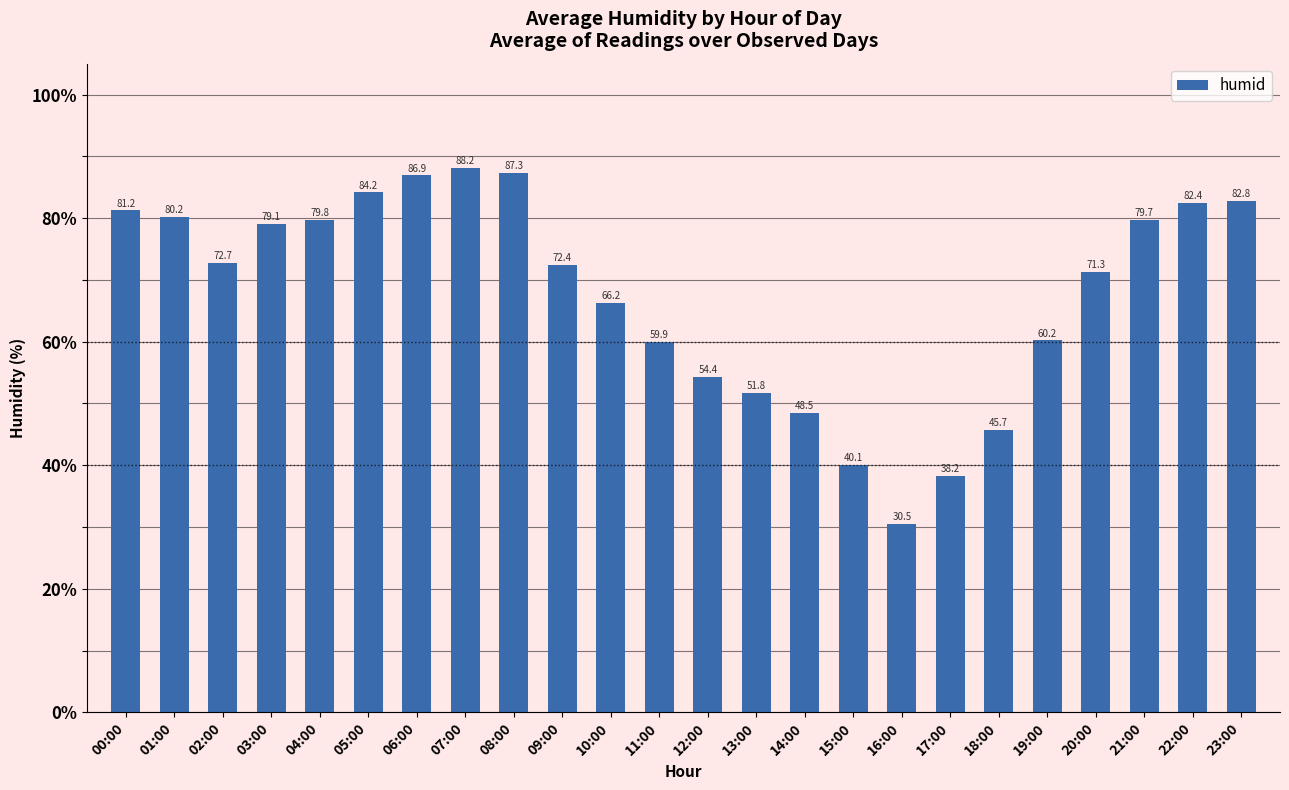

List the labels in order of value, largest first.

07:00, 08:00, 06:00, 05:00, 23:00, 22:00, 00:00, 01:00, 04:00, 21:00, 03:00, 02:00, 09:00, 20:00, 10:00, 19:00, 11:00, 12:00, 13:00, 14:00, 18:00, 15:00, 17:00, 16:00